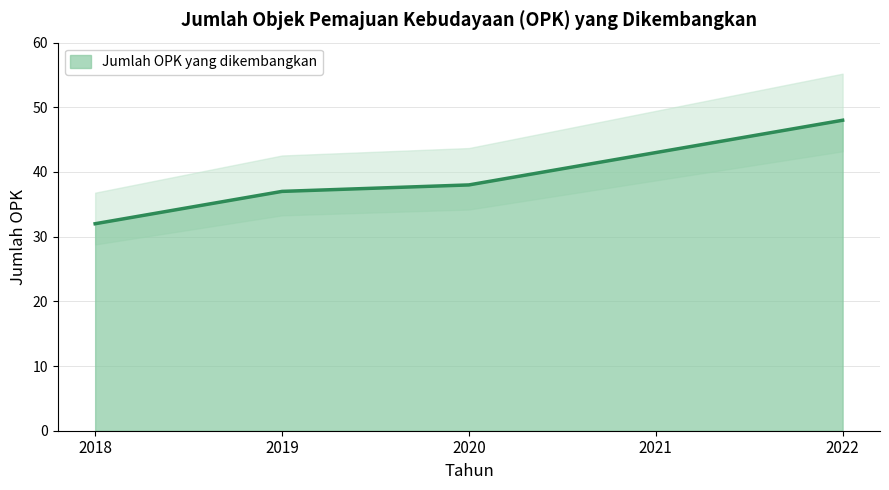

Does the chart display data point markers on the line(s)?

No